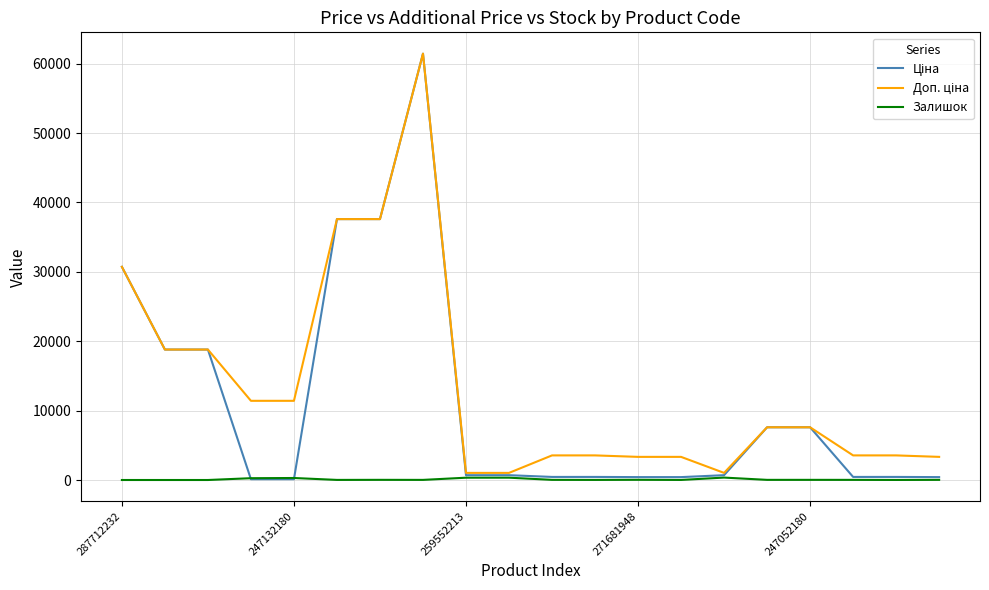

What is the greatest value displayed?

61434.3